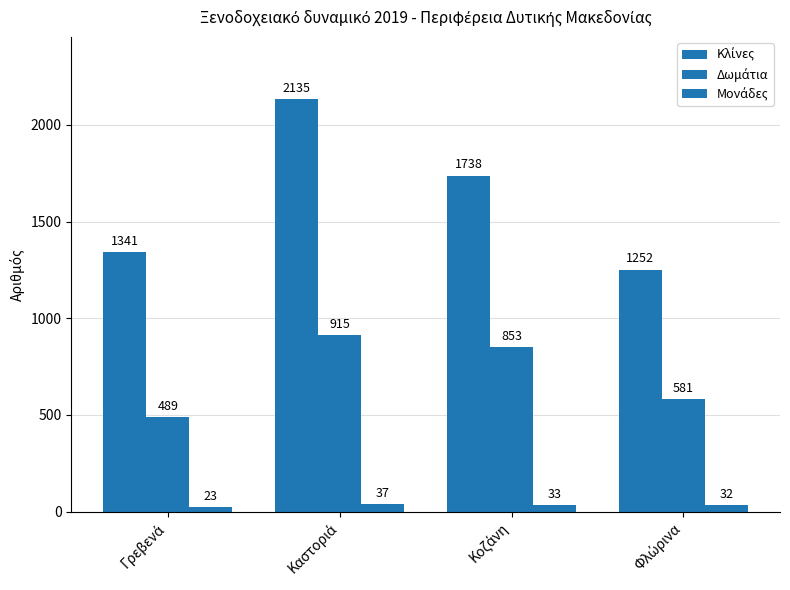

What position from the left is Γρεβενά?

1